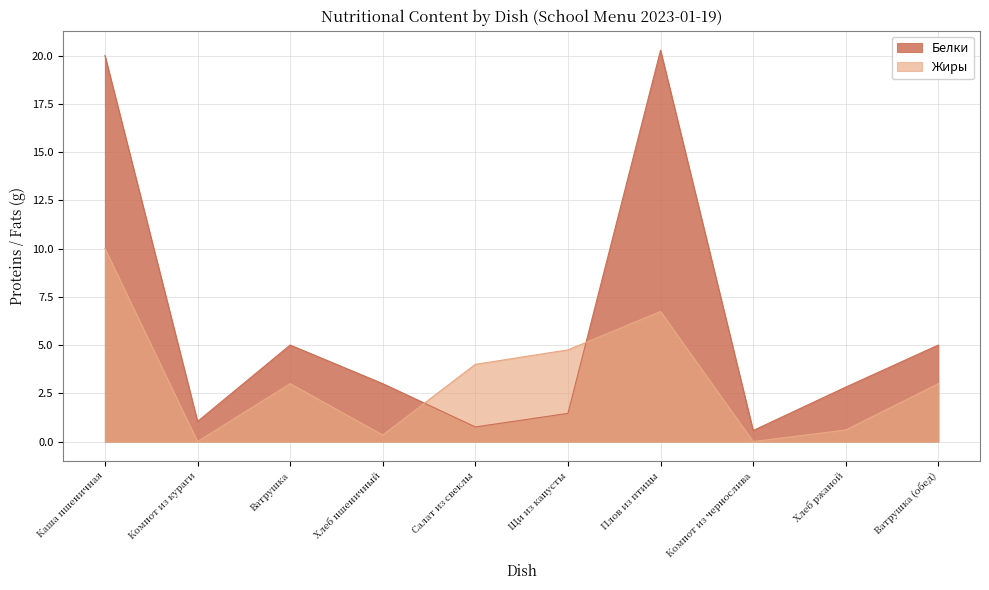

What is the sum of all Белки values?

59.9